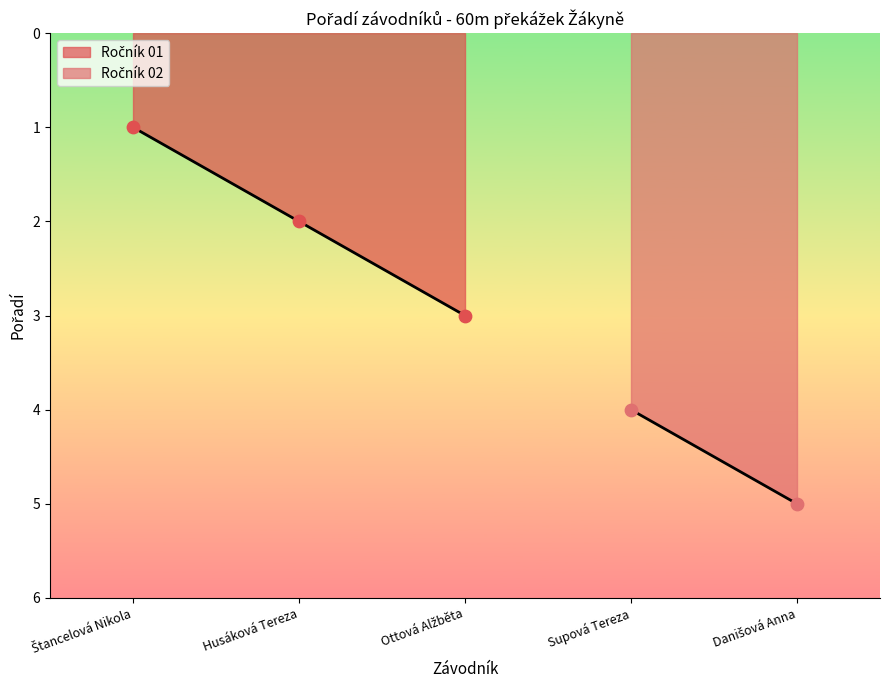

What is the change in value from Štancelová Nikola to Ottová Alžběta?

+2